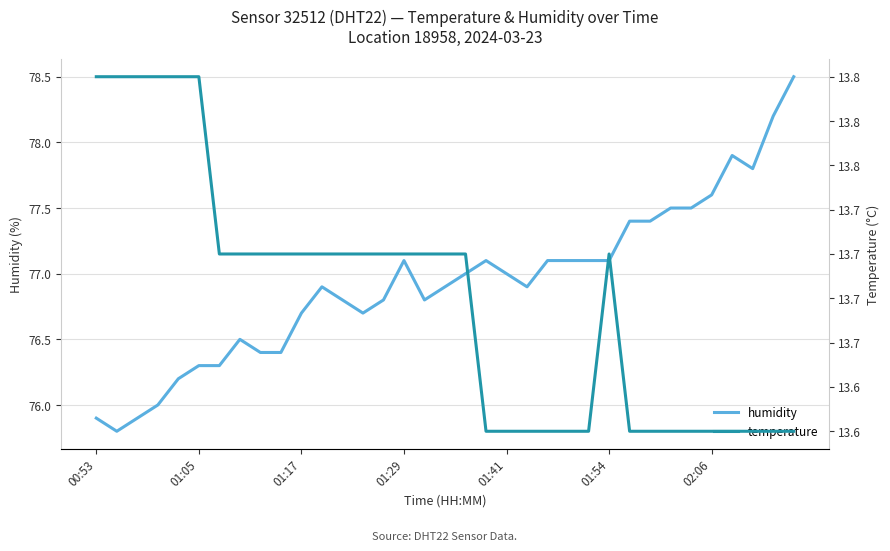

What is the highest value of the humidity series?

78.5